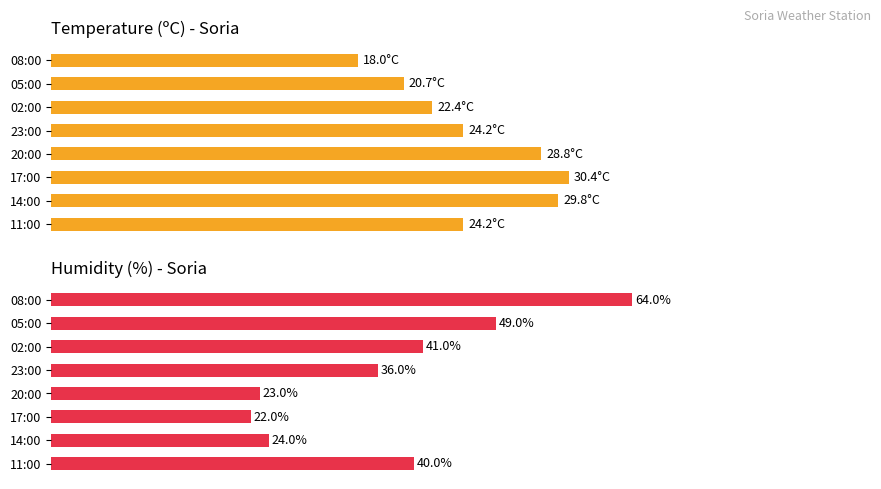

What is the total value across all series at 14:00?

53.8